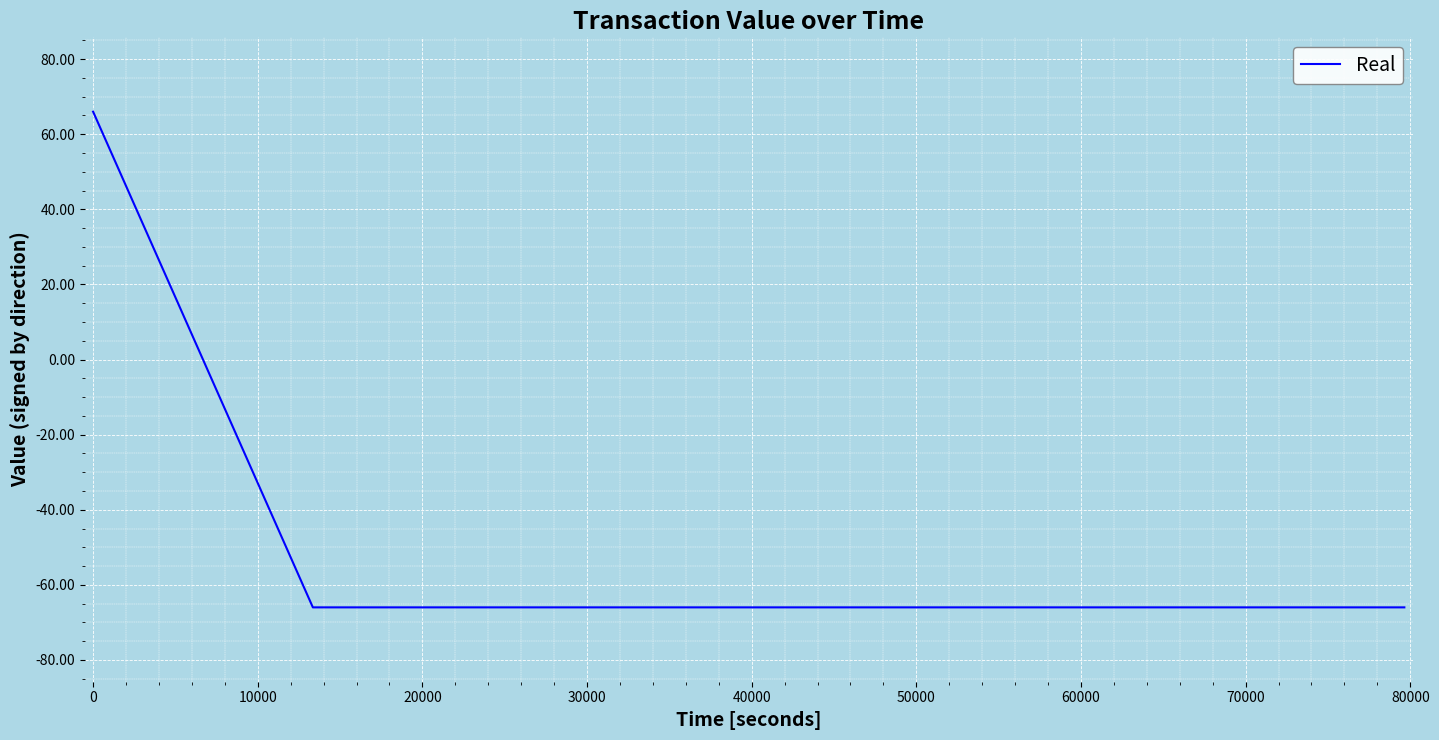

How many values are below 66?

2